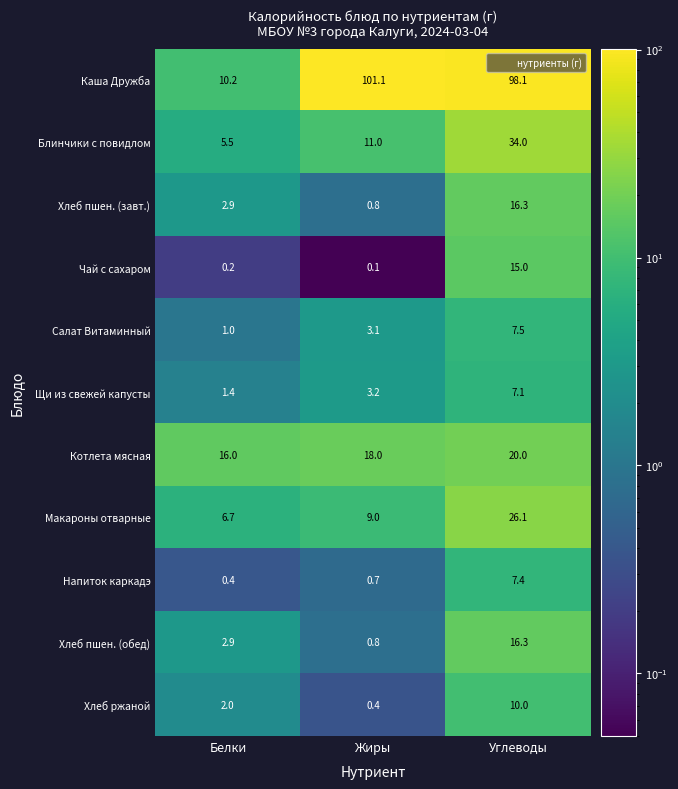

Rank the categories by Каша Дружба value from lowest to highest.

Белки, Углеводы, Жиры